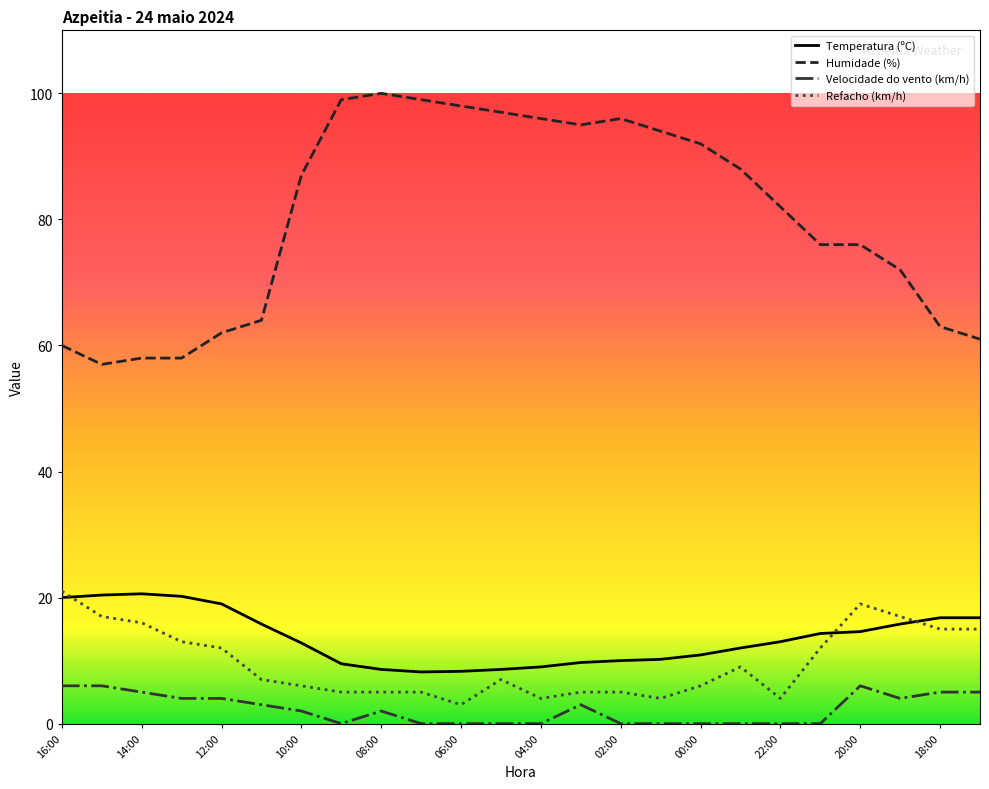

Which series has the widest spread of values?

Humidade (%)